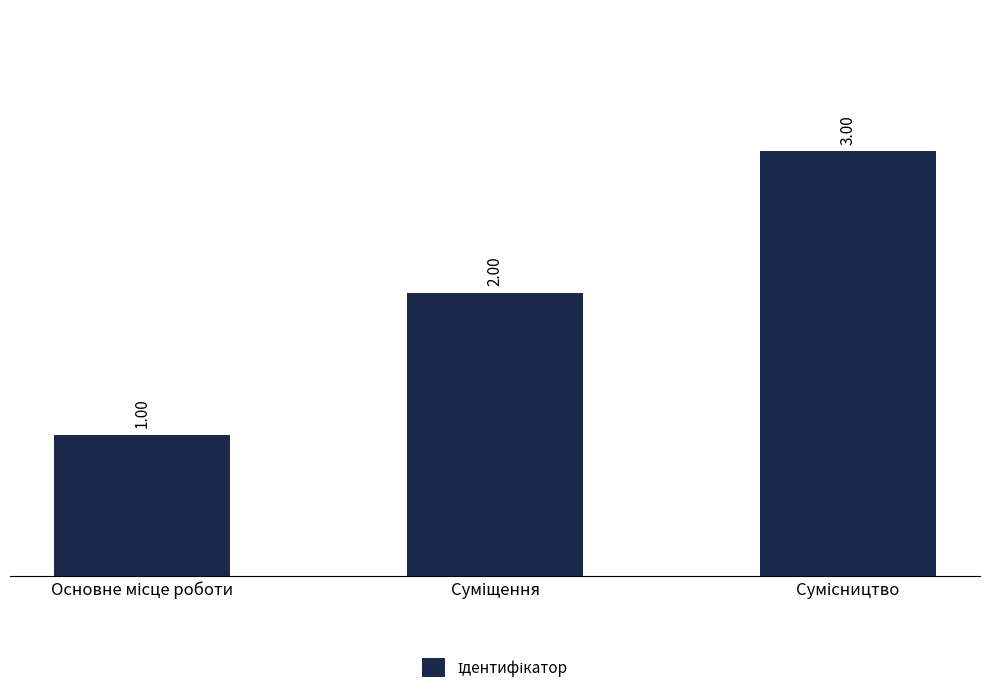

What is the smallest value displayed?

1